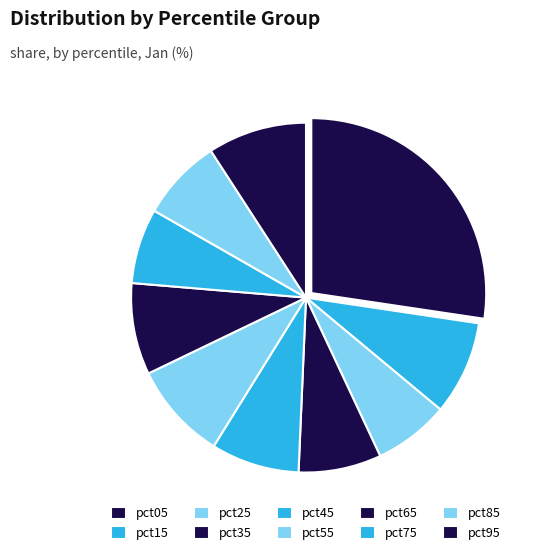

To the nearest percent, what portion does pct75 represent?

7%